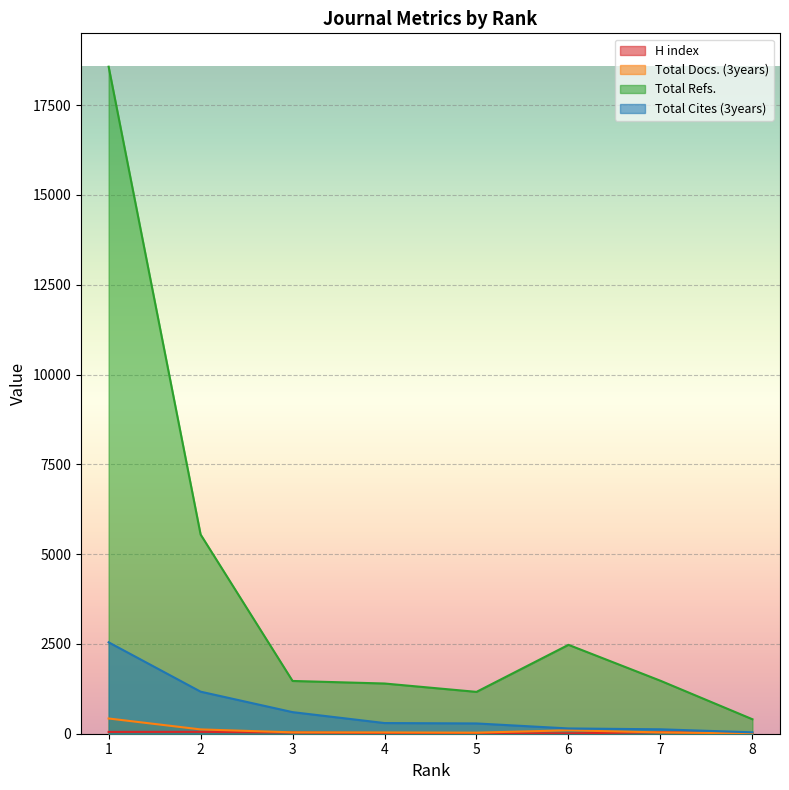

What is the difference between the highest and lowest values at 5?

1151